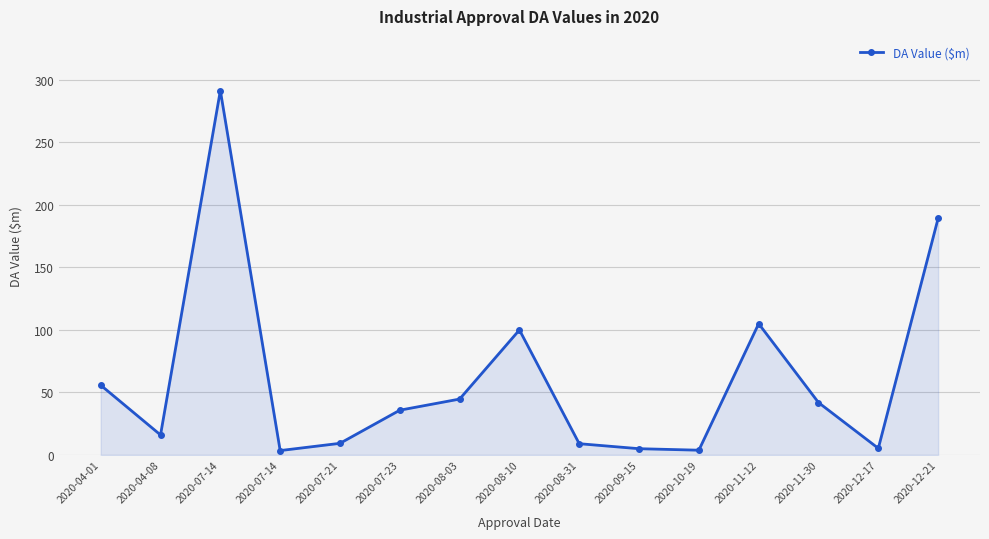

How many points are higher than both their immediate neighbors (excluding endpoints)?

3